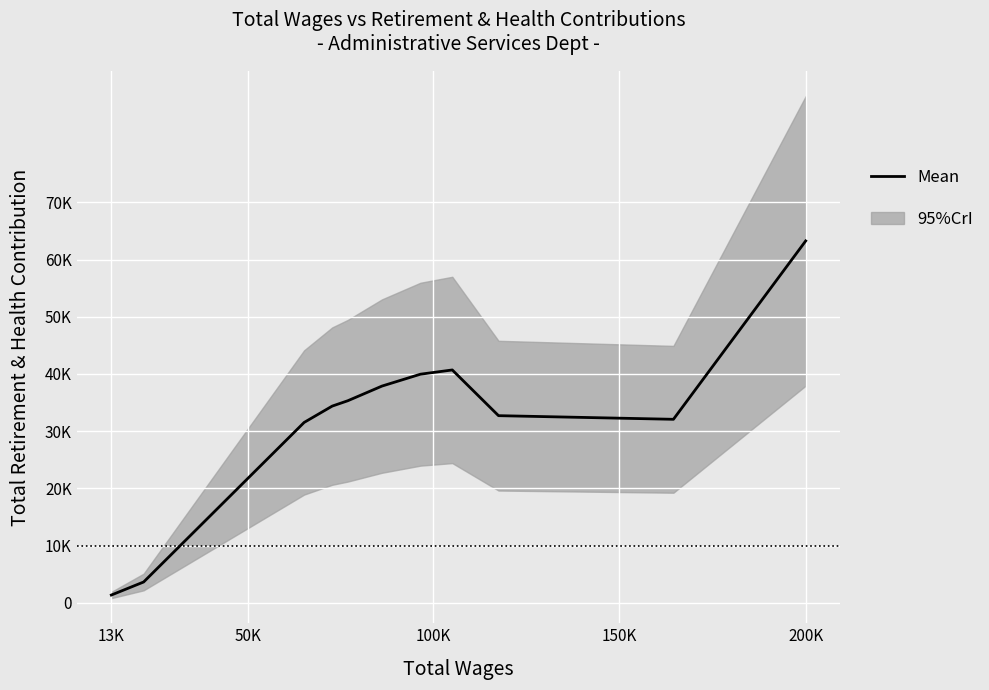

What is the value of the 5th point from the left?

35323